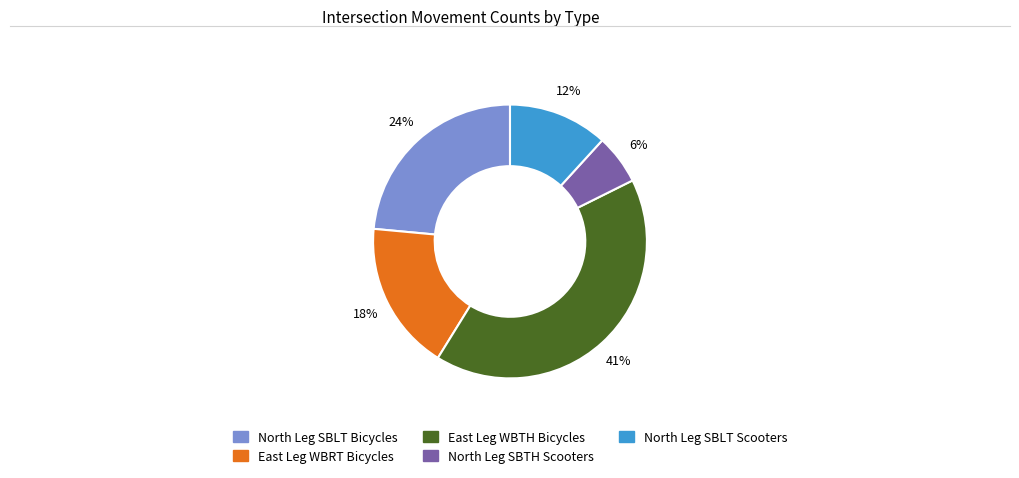

Does North Leg SBTH Scooters represent more than half of the total?

No